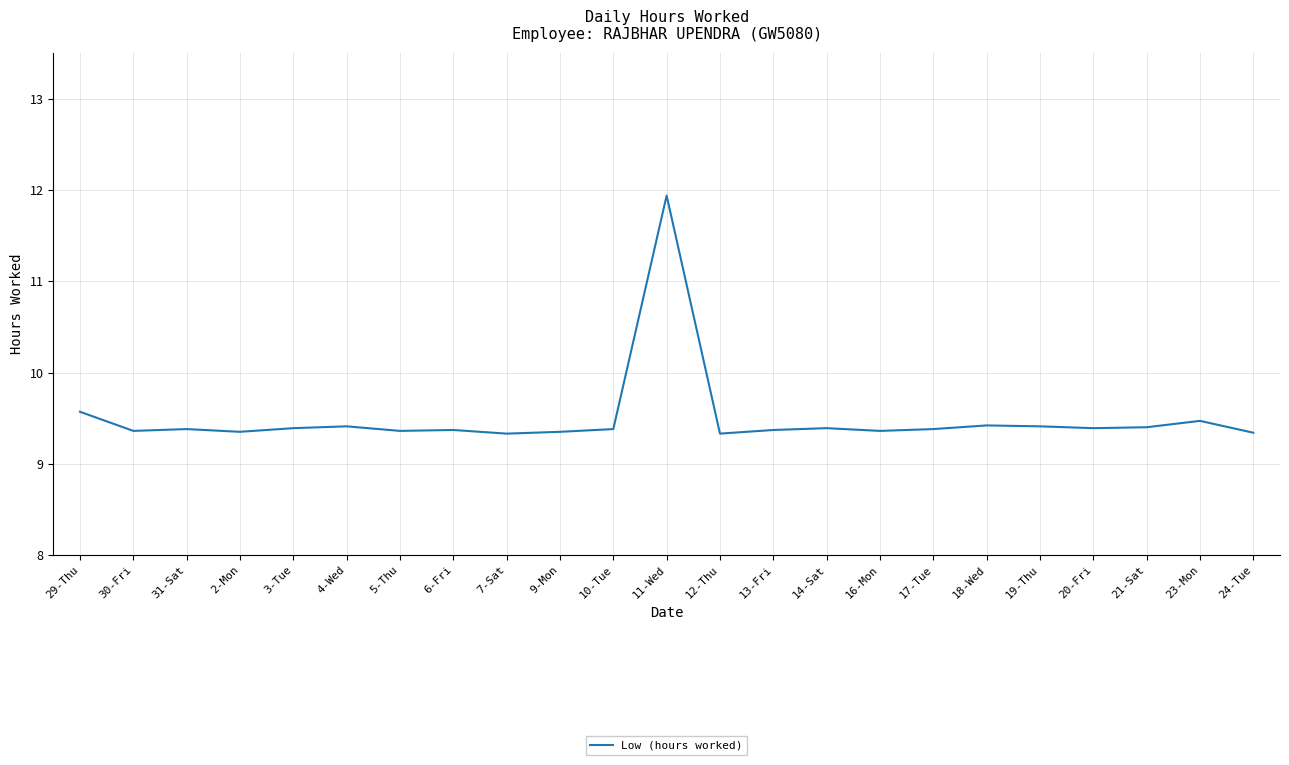

What is the maximum value shown in the chart?

11.9